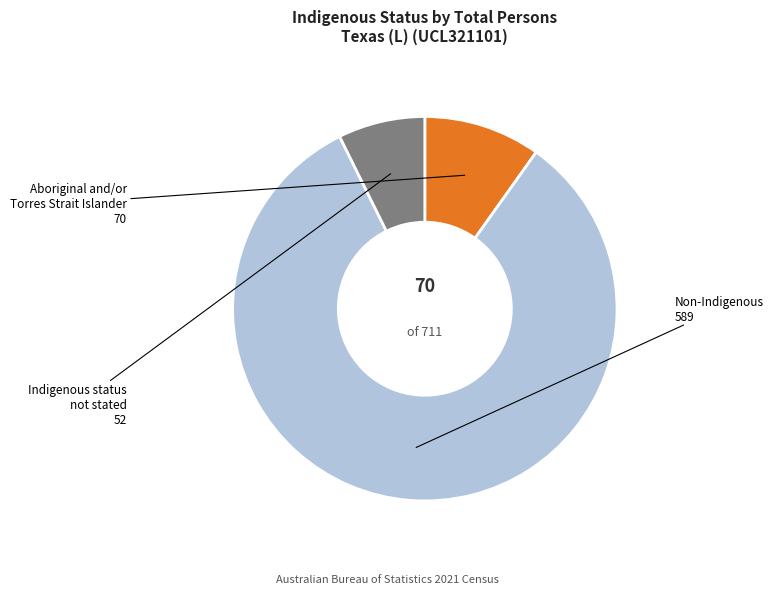

Which category has the smallest portion of the pie?

Indigenous status not stated